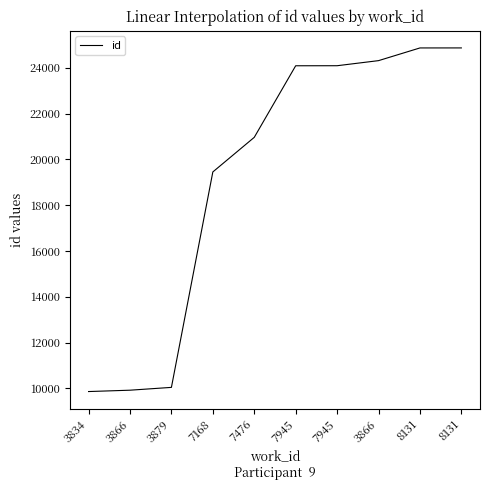

Does the chart display data point markers on the line(s)?

No